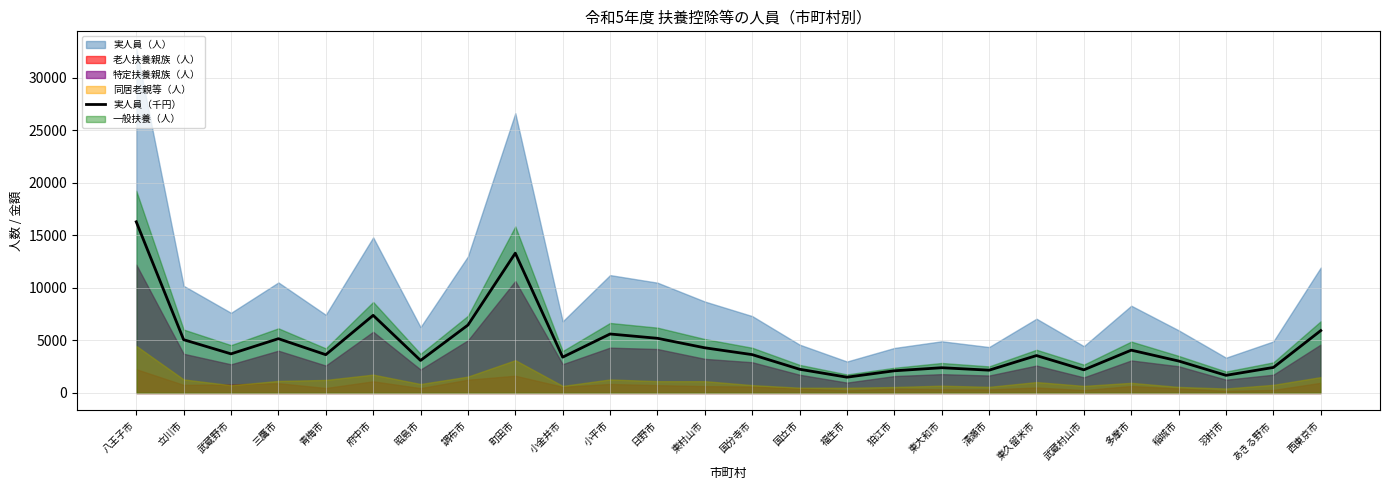

List the labels in order of value, largest first.

八王子市, 町田市, 府中市, 調布市, 西東京市, 小平市, 日野市, 三鷹市, 立川市, 東村山市, 多摩市, 武蔵野市, 国分寺市, 青梅市, 東久留米市, 小金井市, 昭島市, 稲城市, あきる野市, 東大和市, 国立市, 武蔵村山市, 清瀬市, 狛江市, 羽村市, 福生市